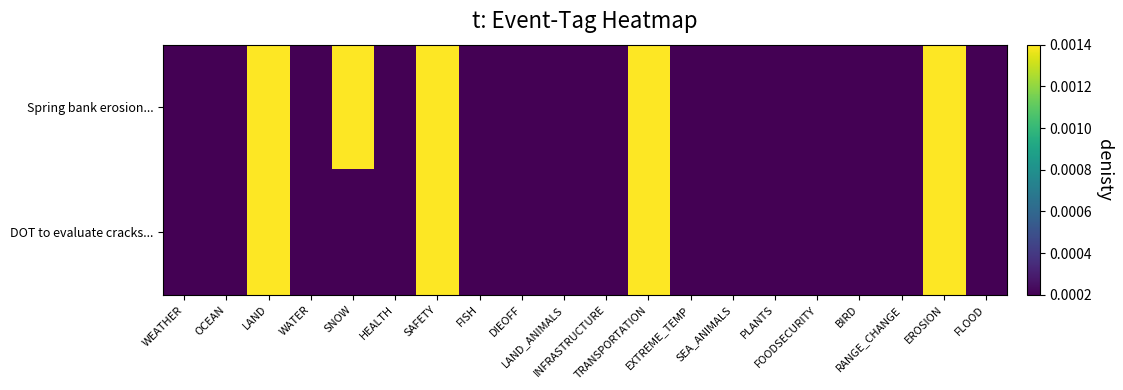

Rank the series at WEATHER from highest to lowest value.

Spring bank erosion..., DOT to evaluate cracks...